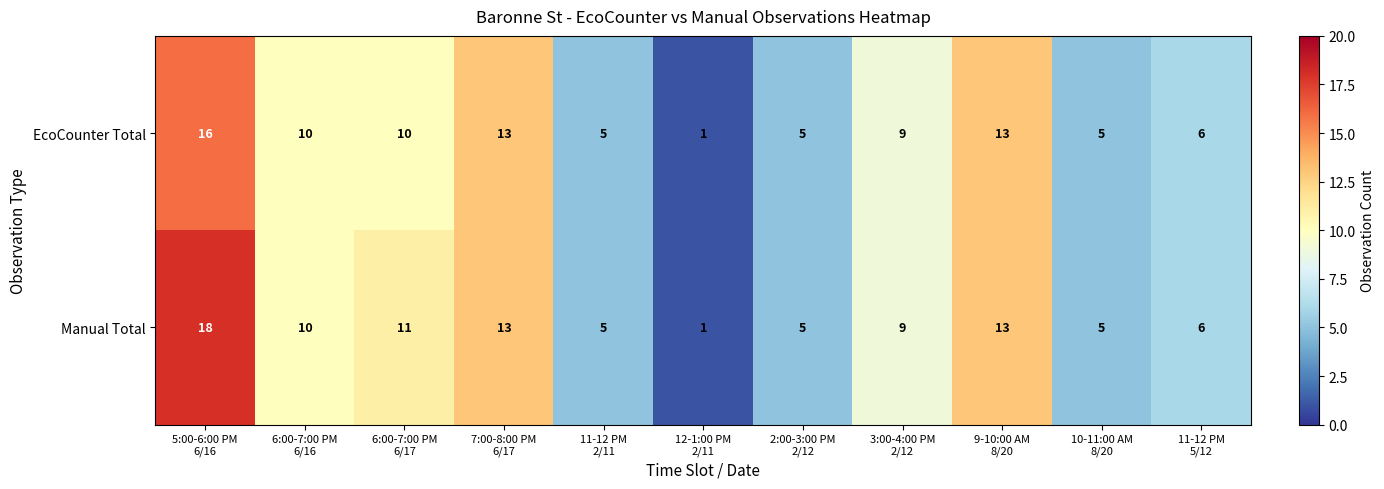

What is the difference between the second highest and second lowest values in the Manual Total series?

8